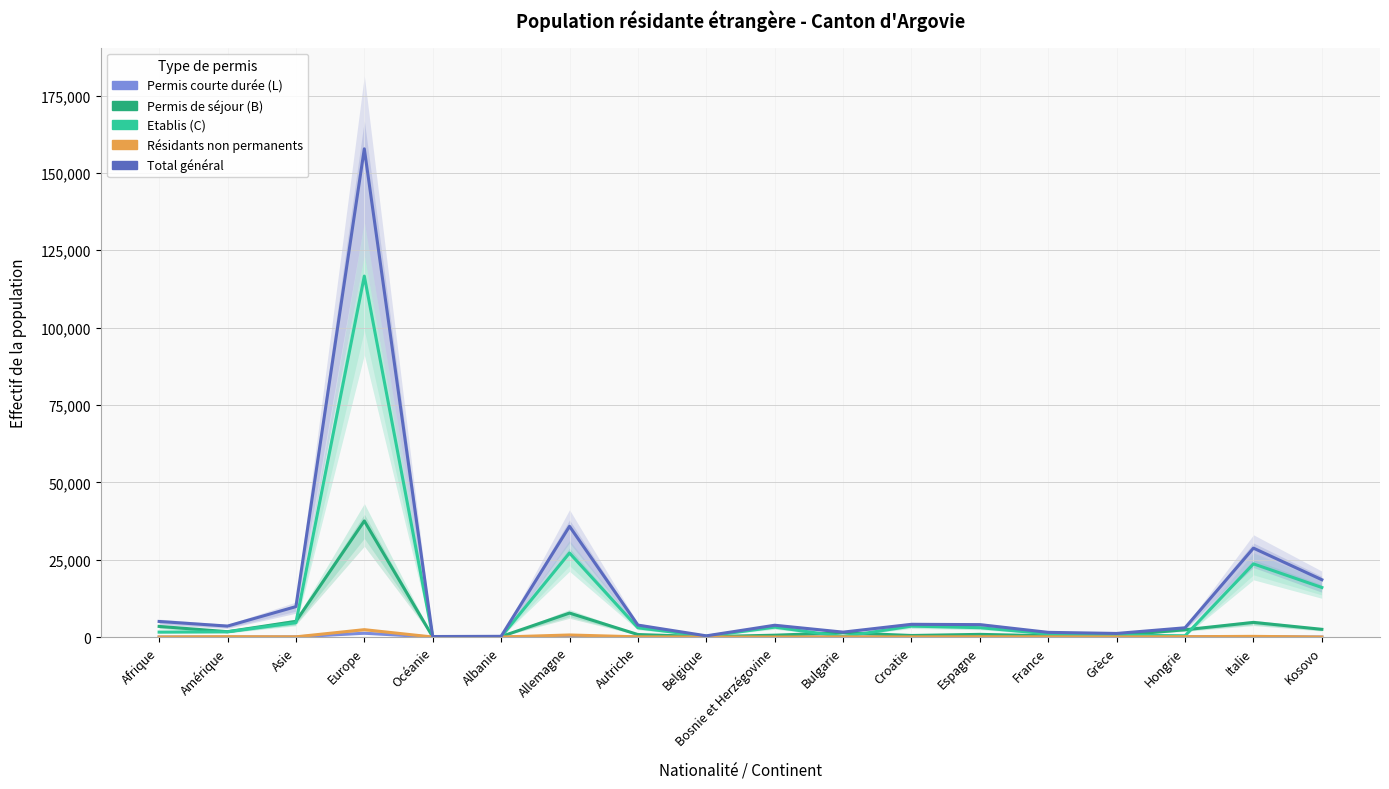

How many distinct data groups are displayed?

5